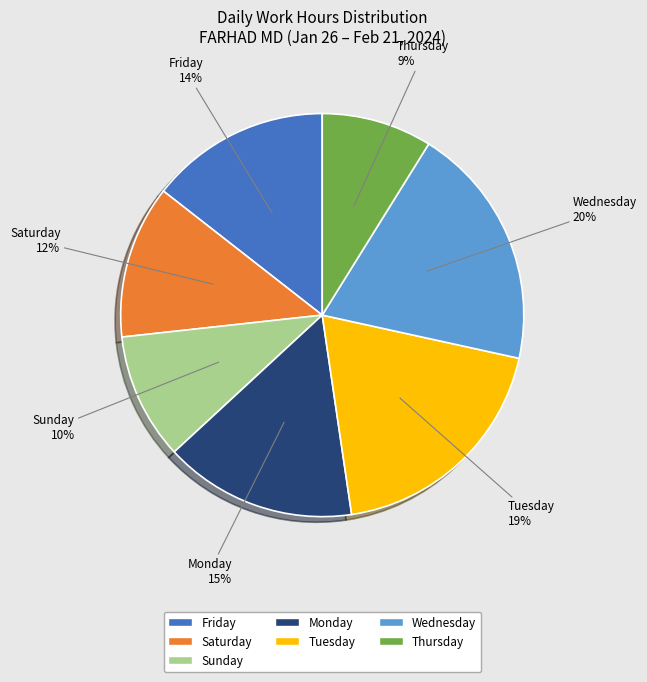

Is there a majority slice in this chart?

No